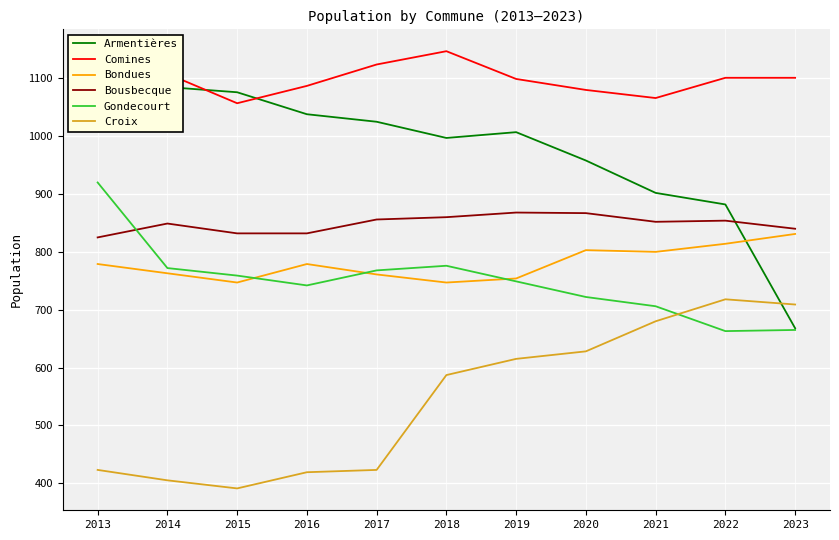

Reading right to left, list all the values displayed in this chart.

Armentières: 668	882	902	958	1007	997	1025	1038	1076	1085	1064
Comines: 1101	1101	1066	1080	1099	1147	1124	1087	1057	1108	1104
Bondues: 831	814	800	803	754	747	761	779	747	763	779
Bousbecque: 840	854	852	867	868	860	856	832	832	849	825
Gondecourt: 665	663	706	722	749	776	768	742	759	772	920
Croix: 709	718	680	628	615	587	423	419	391	405	423